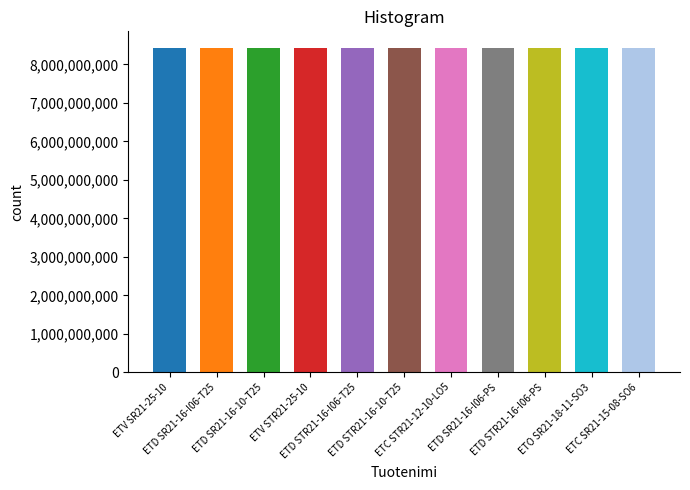

Which has a higher value, ETV SR21-25-10 or ETO SR21-18-11-SO3?

ETV SR21-25-10